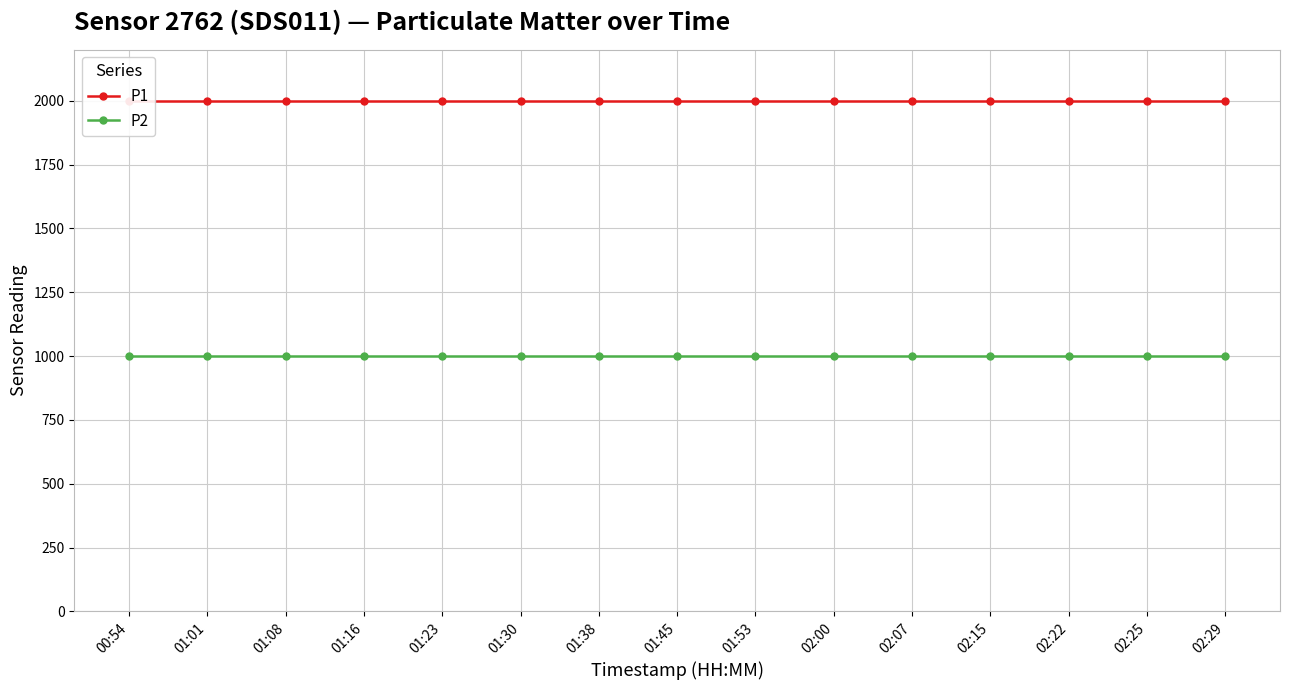

Is it true that P2 equals 999.9 at 01:08?

True